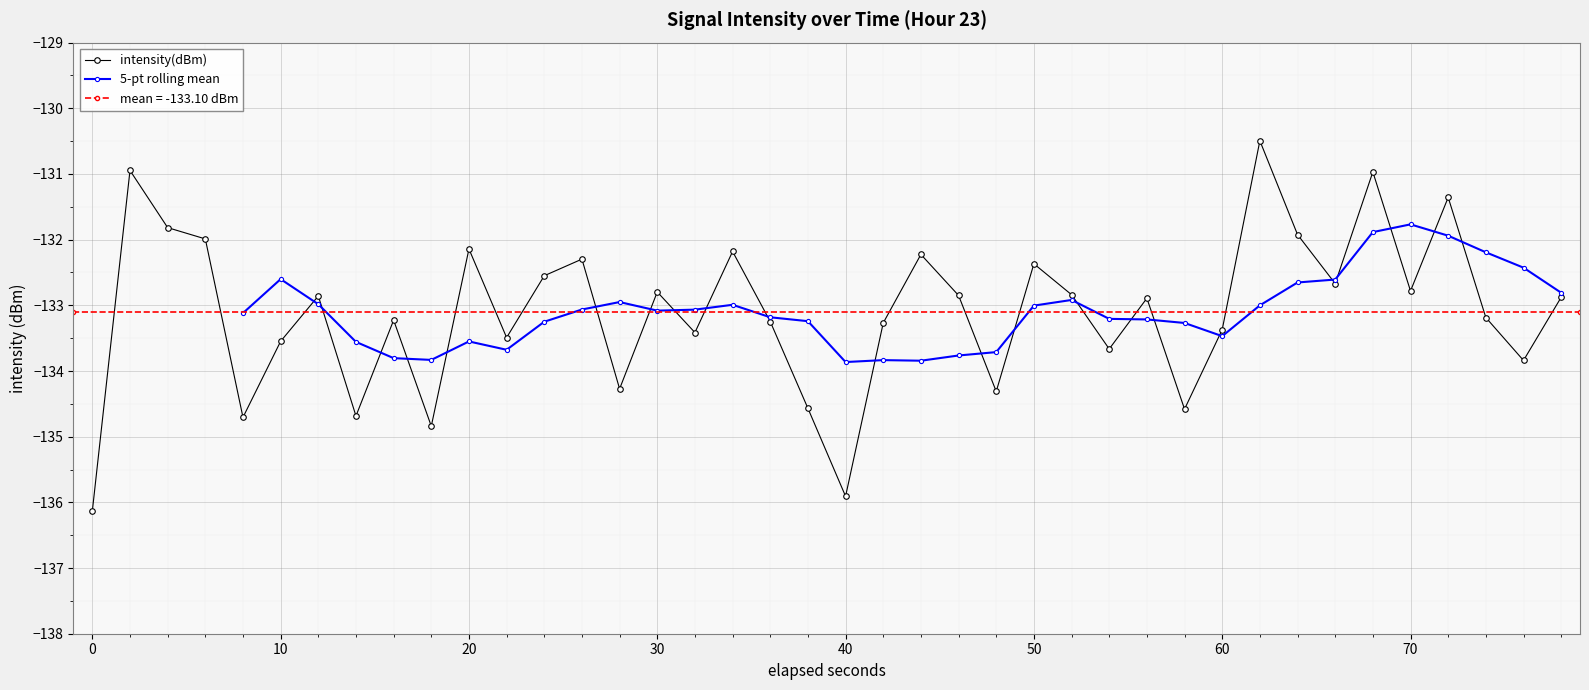

What is the difference between the maximum and minimum values?

5.6